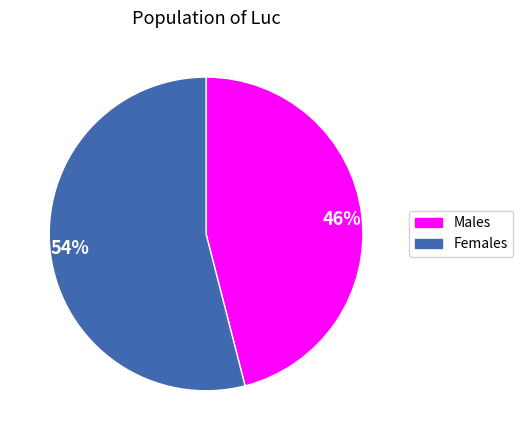

What is the largest slice in the pie chart?

54%